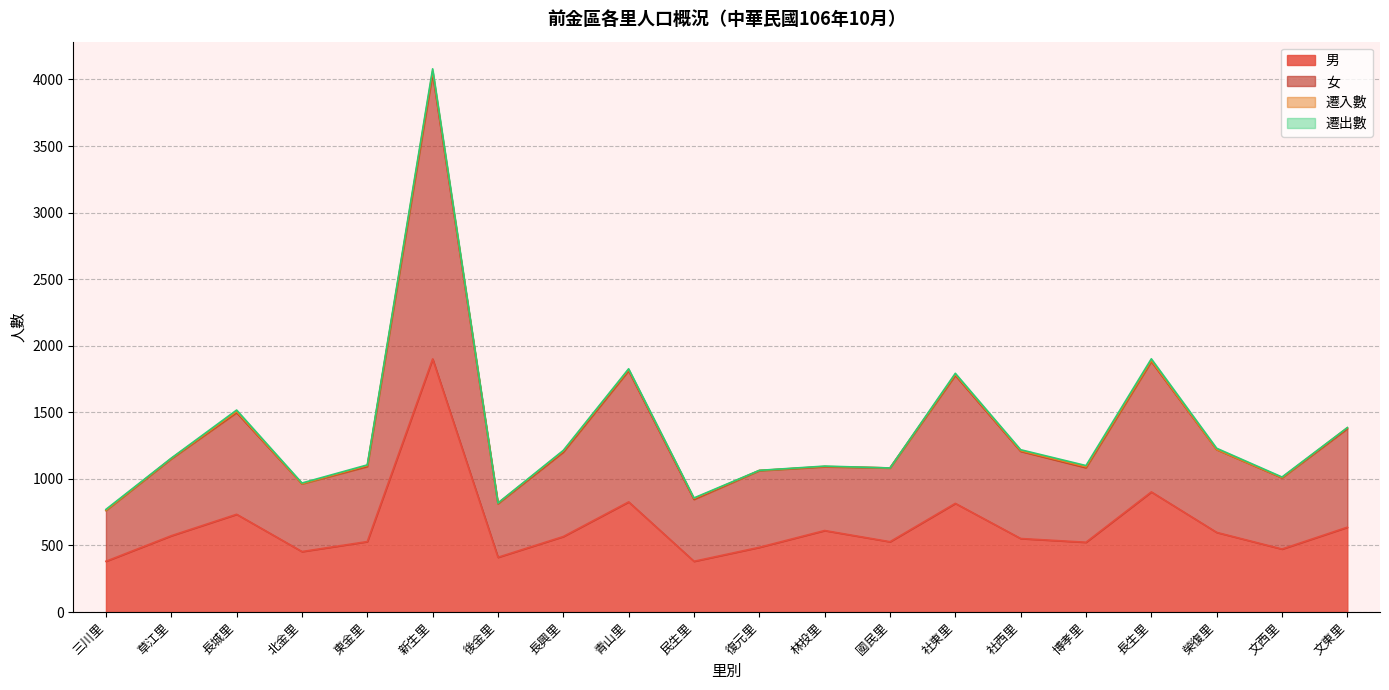

What is the highest value of the 男 series?

1901